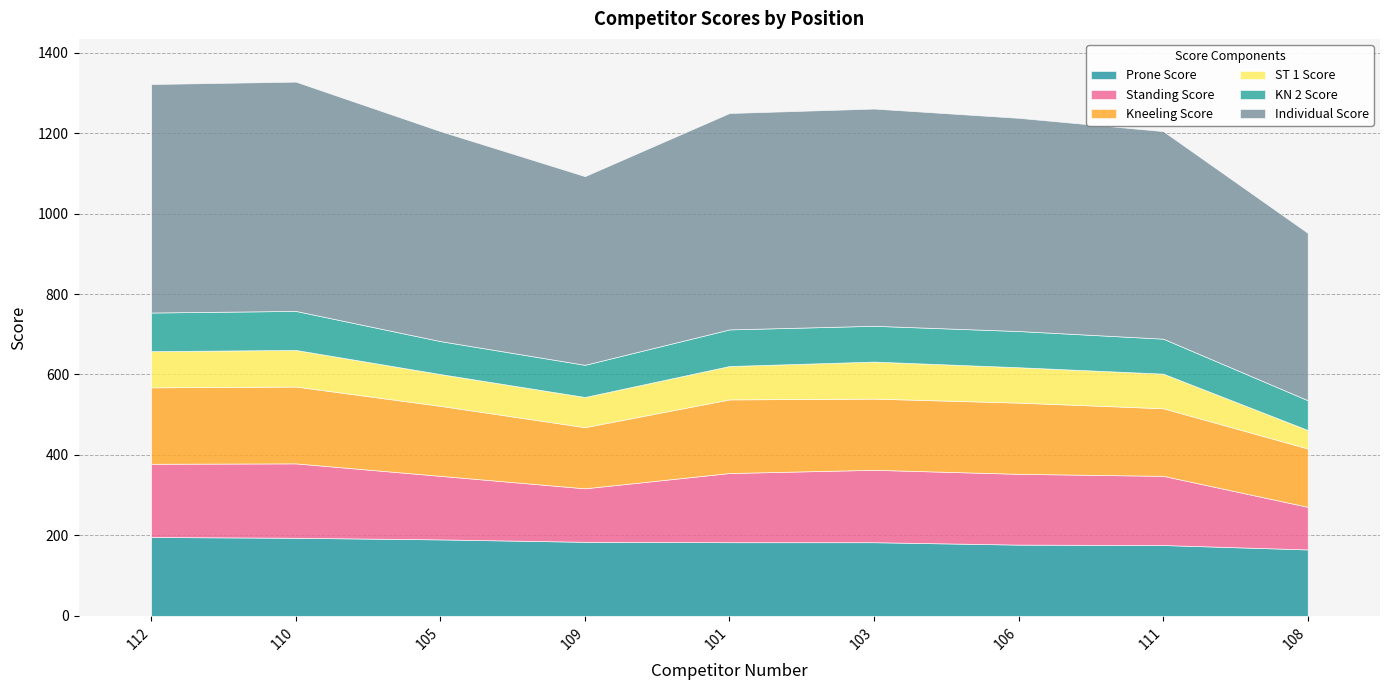

True or false: ST 1 Score has more than 1 interior local peaks.

True